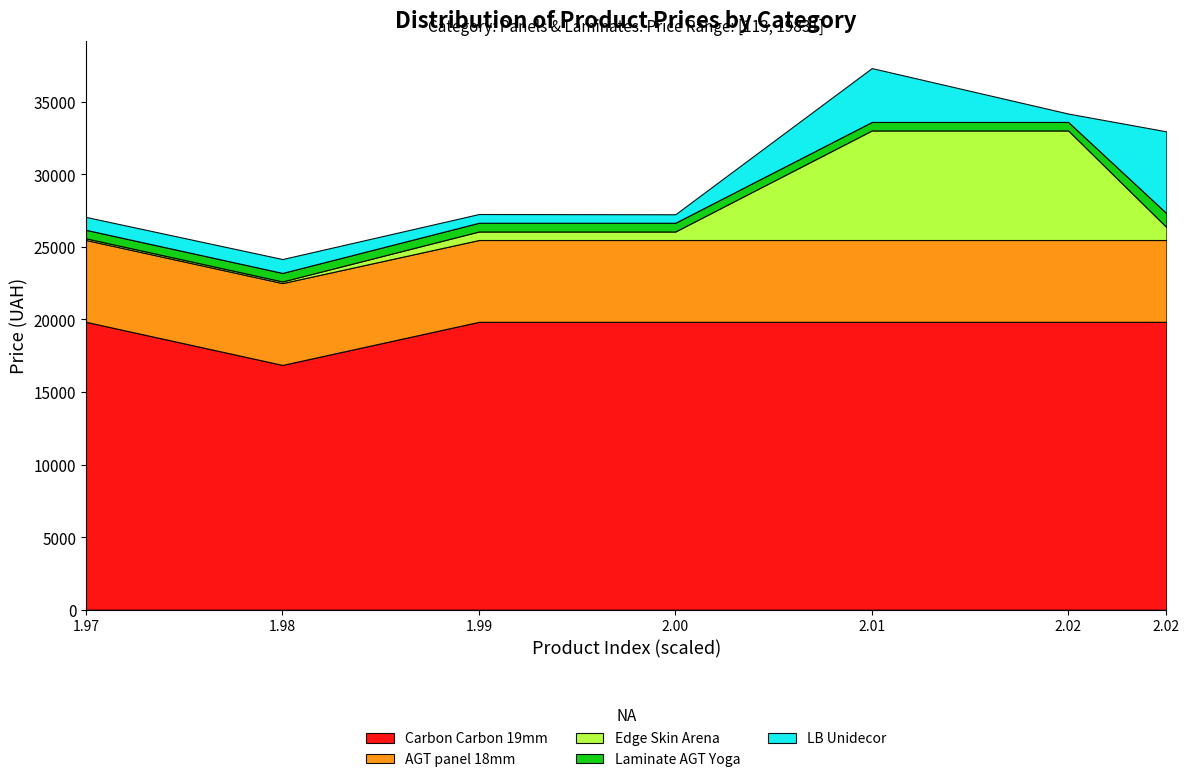

Reading left to right, what are all the values shown in this chart?

Carbon Carbon 19mm: 287302223=19831.1	287292222=16863.2	10832185=19831.1	10831752=19831.1	247052181=19831.1	247052180=19831.1	271702230=19831.1
AGT panel 18mm: 287302223=5636.0	287292222=5636.0	10832185=5636.0	10831752=5636.0	247052181=5636.0	247052180=5636.0	271702230=5636.0
Edge Skin Arena: 287302223=113.3	287292222=113.3	10832185=586.0	10831752=586.0	247052181=7545.9	247052180=7545.9	271702230=889.9
Laminate AGT Yoga: 287302223=586.0	287292222=586.0	10832185=602.1	10831752=602.1	247052181=585.3	247052180=585.3	271702230=957.1
LB Unidecor: 287302223=889.9	287292222=957.1	10832185=602.1	10831752=585.3	247052181=3712.4	247052180=578.8	271702230=5636.0